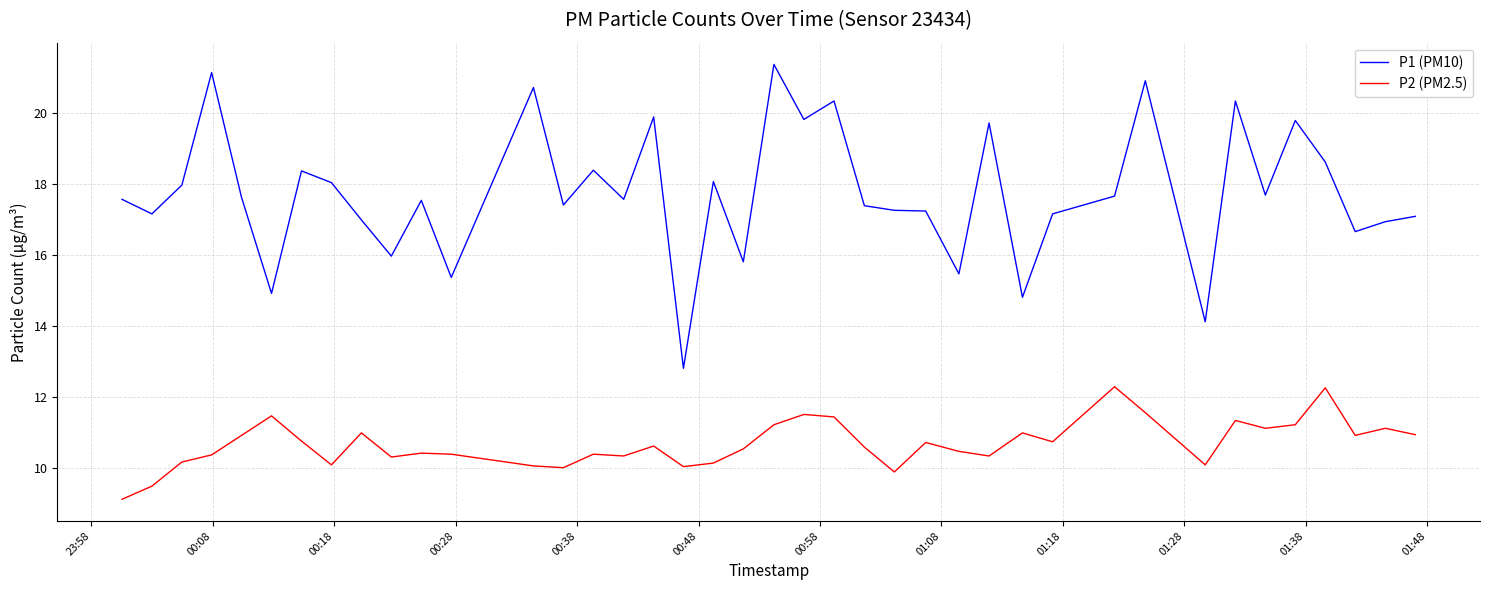

Which series has the largest total across all categories?

P1 (PM10)